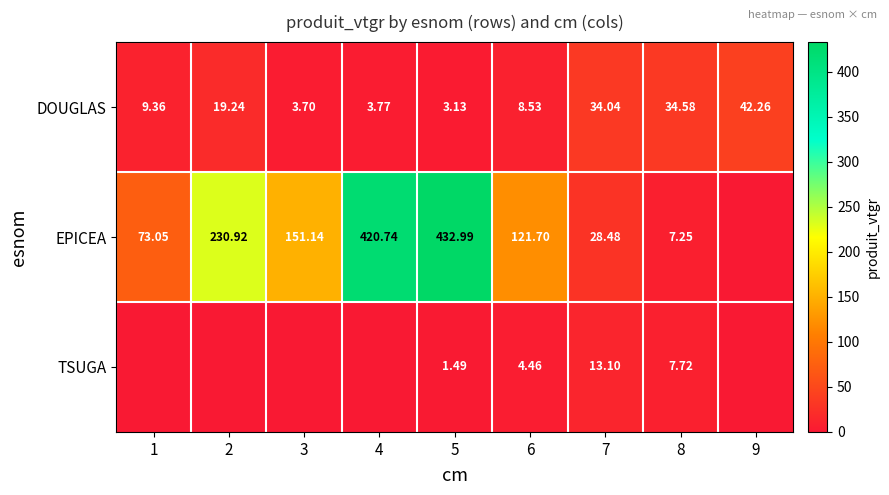

What is the sum of the DOUGLAS values at 5 and 6?

11.7